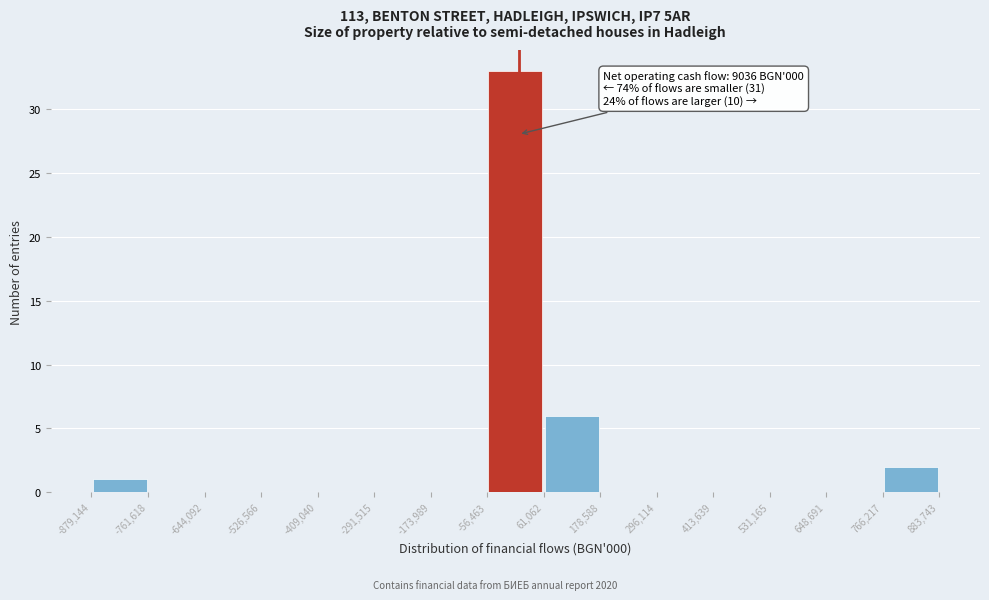

Over which range of the x-axis is the bar tallest?

-56,463 to 61,062